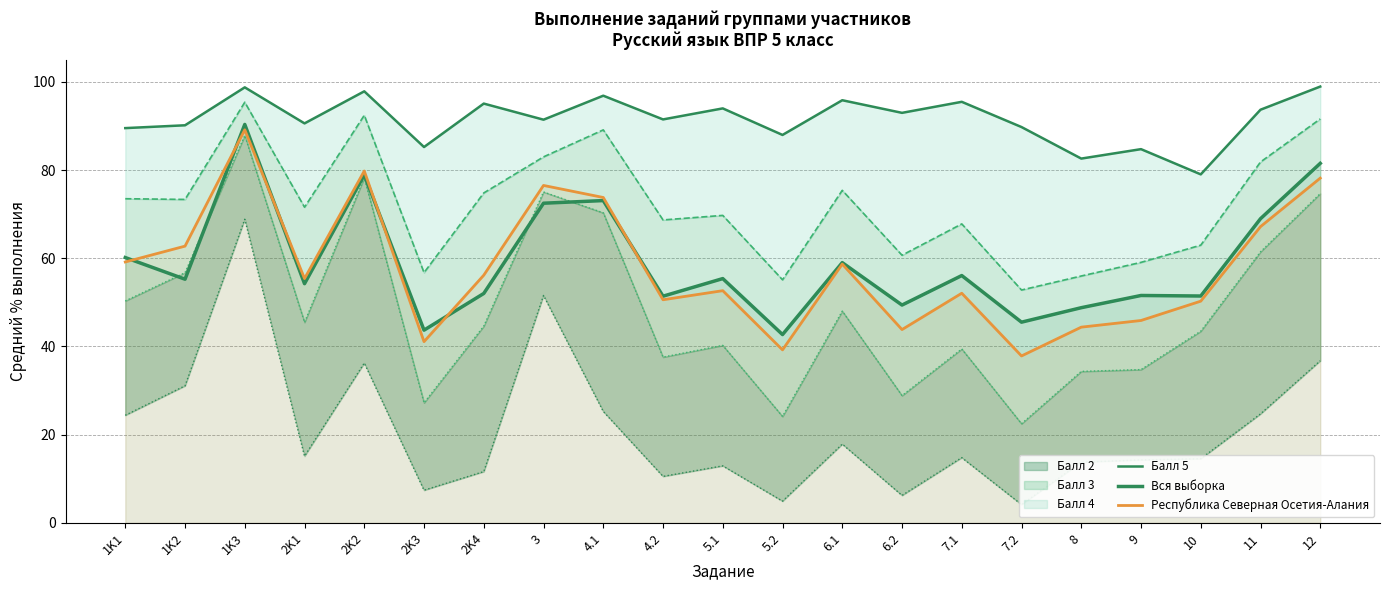

What is the average value of the Республика Северная Осетия-Алания series?

57.8